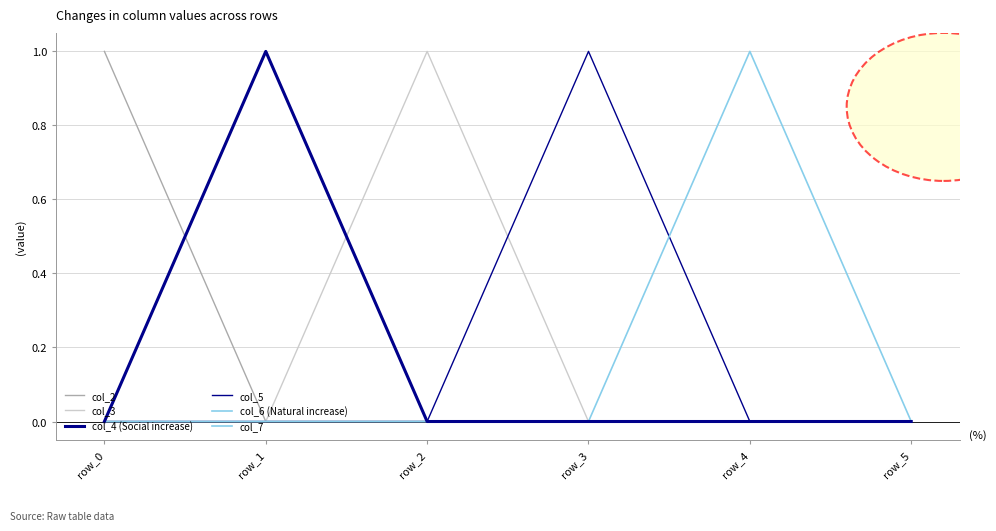

True or false: col_2 has more than 0 points higher than both neighbors.

False